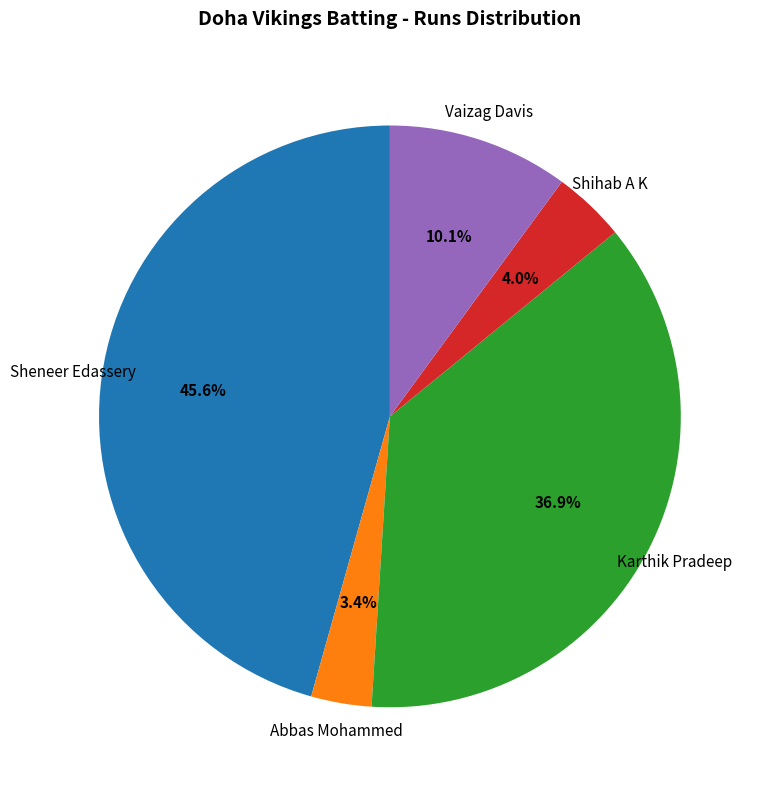

Does any single category account for the majority?

No